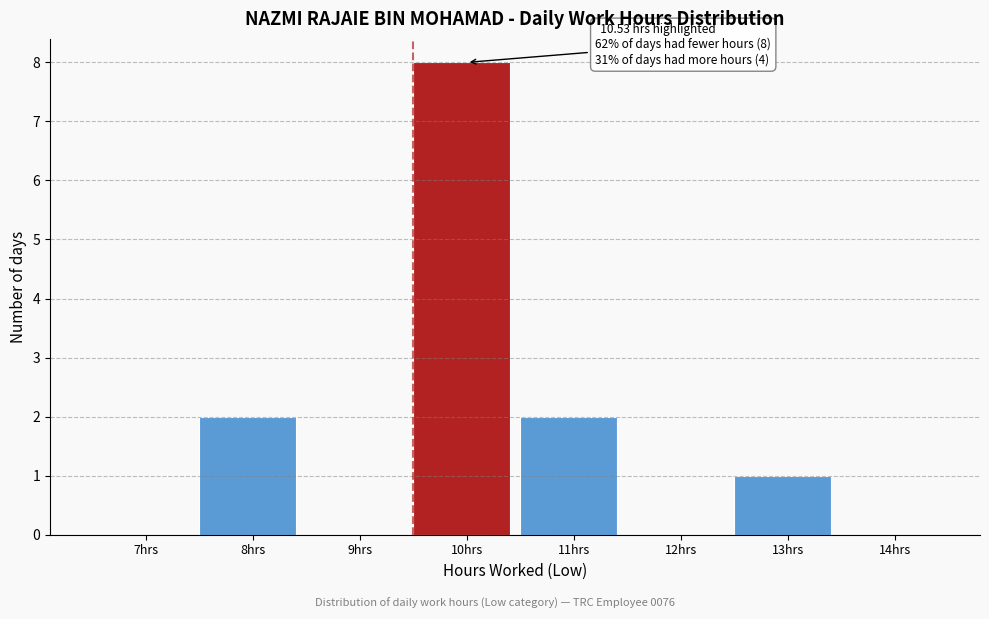

Reading left to right, list all the values displayed in this chart.

7hrs=0	8hrs=2	9hrs=0	10hrs=8	11hrs=2	12hrs=0	13hrs=1	14hrs=0